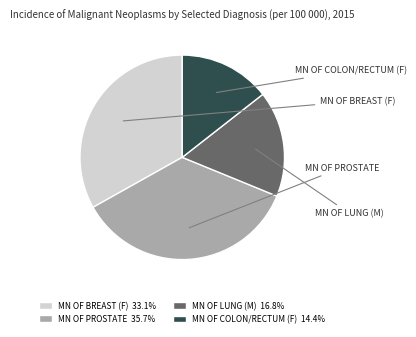

Combined, do MN OF COLON/RECTUM (F) 14.4% and MN OF BREAST (F) 33.1% account for over 50%?

No